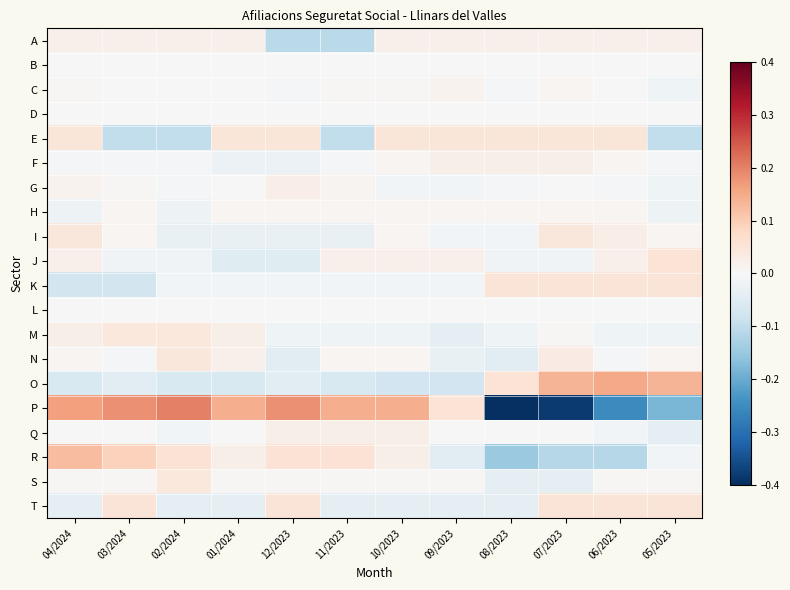

At 04/2024, list the series in order from smallest to largest.

K, O, T, H, F, Q, B, D, L, S, C, N, G, J, A, M, I, E, R, P